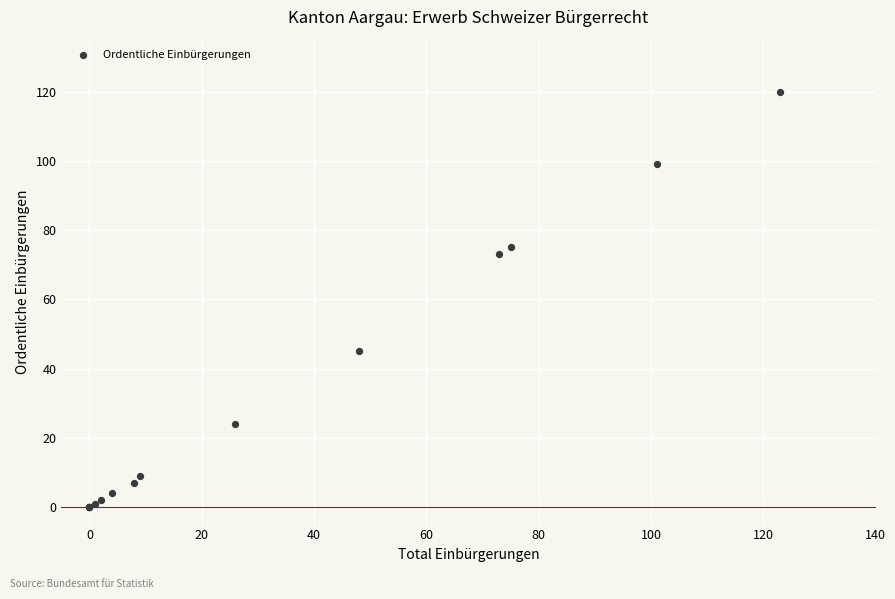

What Y value in the scatter plot is closest to 60?

73